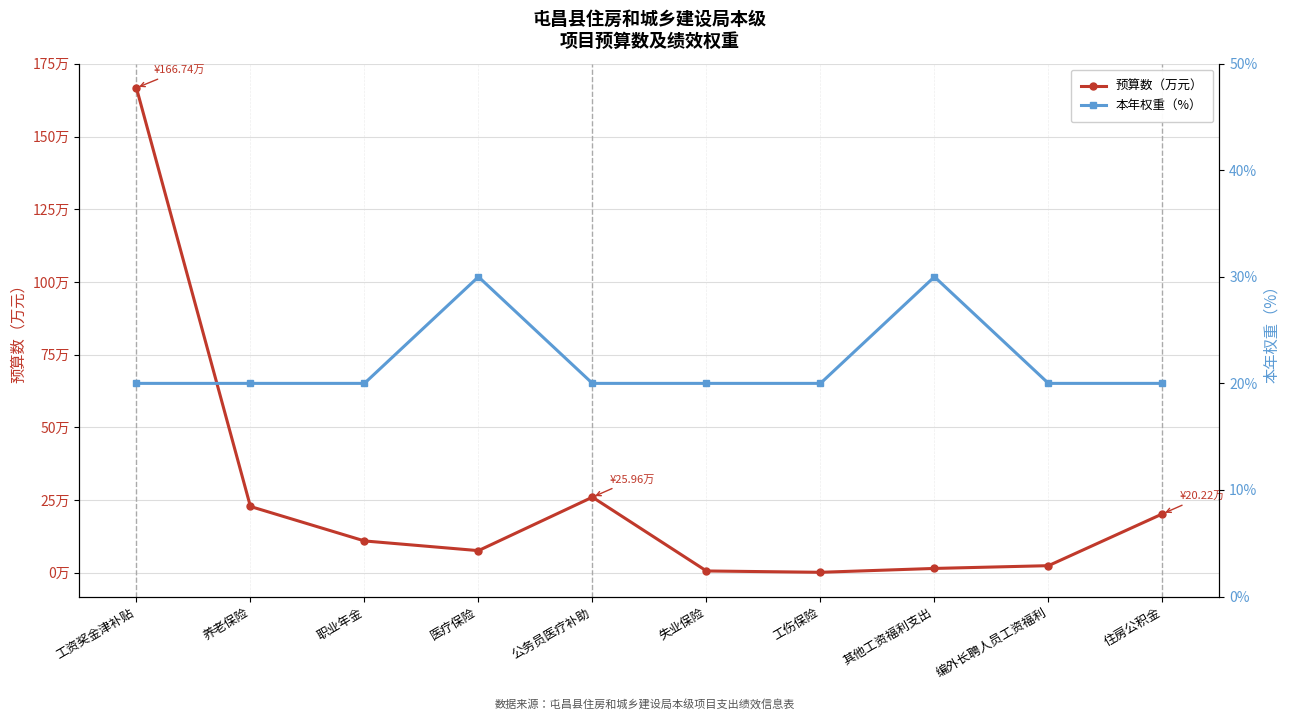

Does the chart have visible grid lines?

Yes